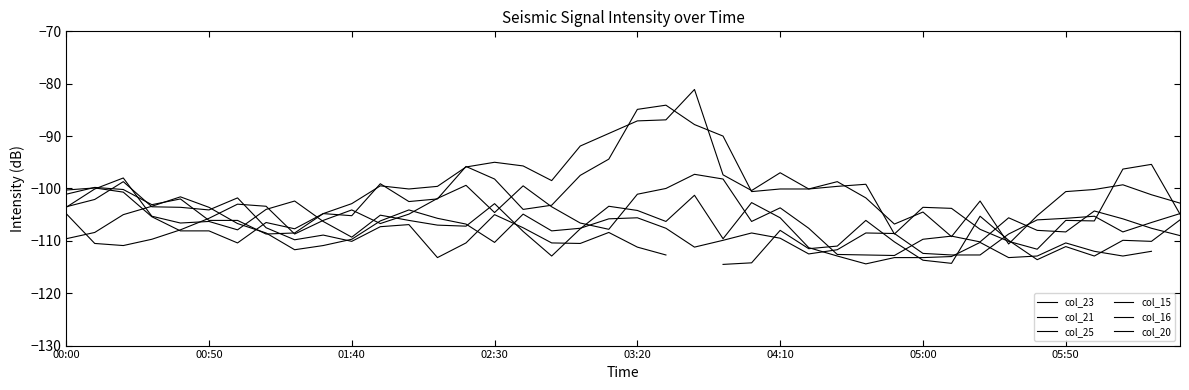

True or false: col_20 and col_21 intersect in this chart.

True